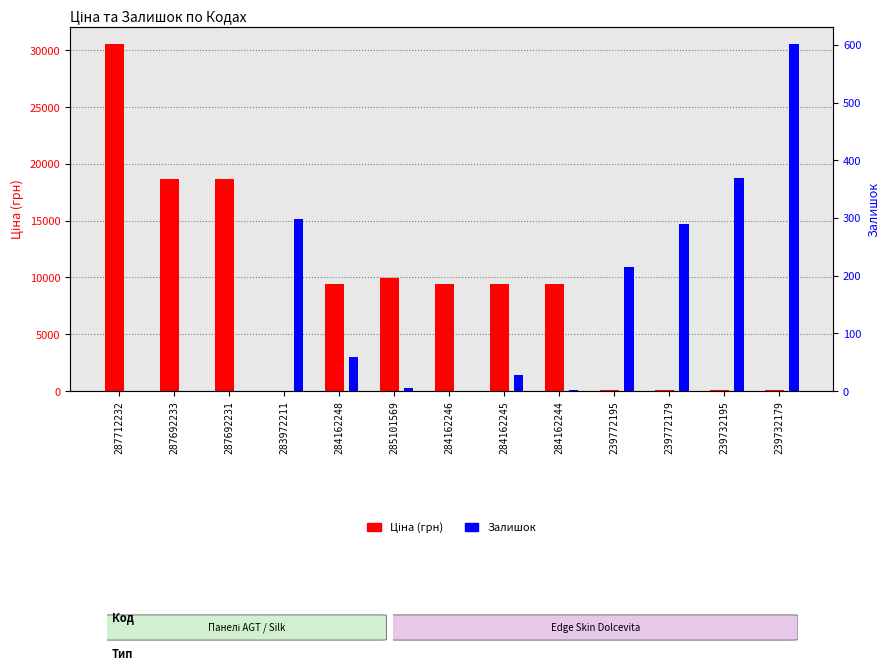

Reading right to left, list all the values displayed in this chart.

Ціна (грн): 56.7	56.7	113.3	113.3	9416.9	9416.9	9416.9	9908.5	9416.9	32.0	18671.5	18671.5	30512.3
Залишок: 601.0	370.0	290.0	215.0	1.0	27.0	0.0	5.0	59.0	299.0	0.0	0.0	0.0